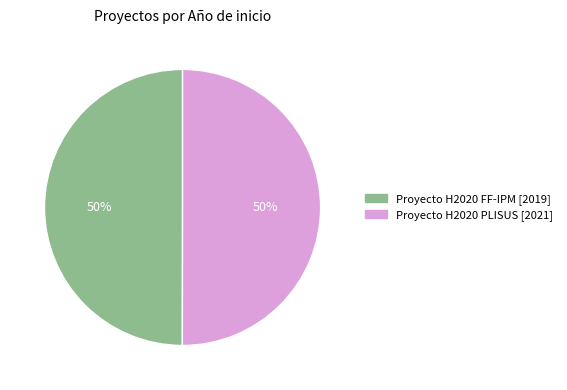

What percentage is the Proyecto H2020 FF-IPM slice, to the nearest percent?

50%